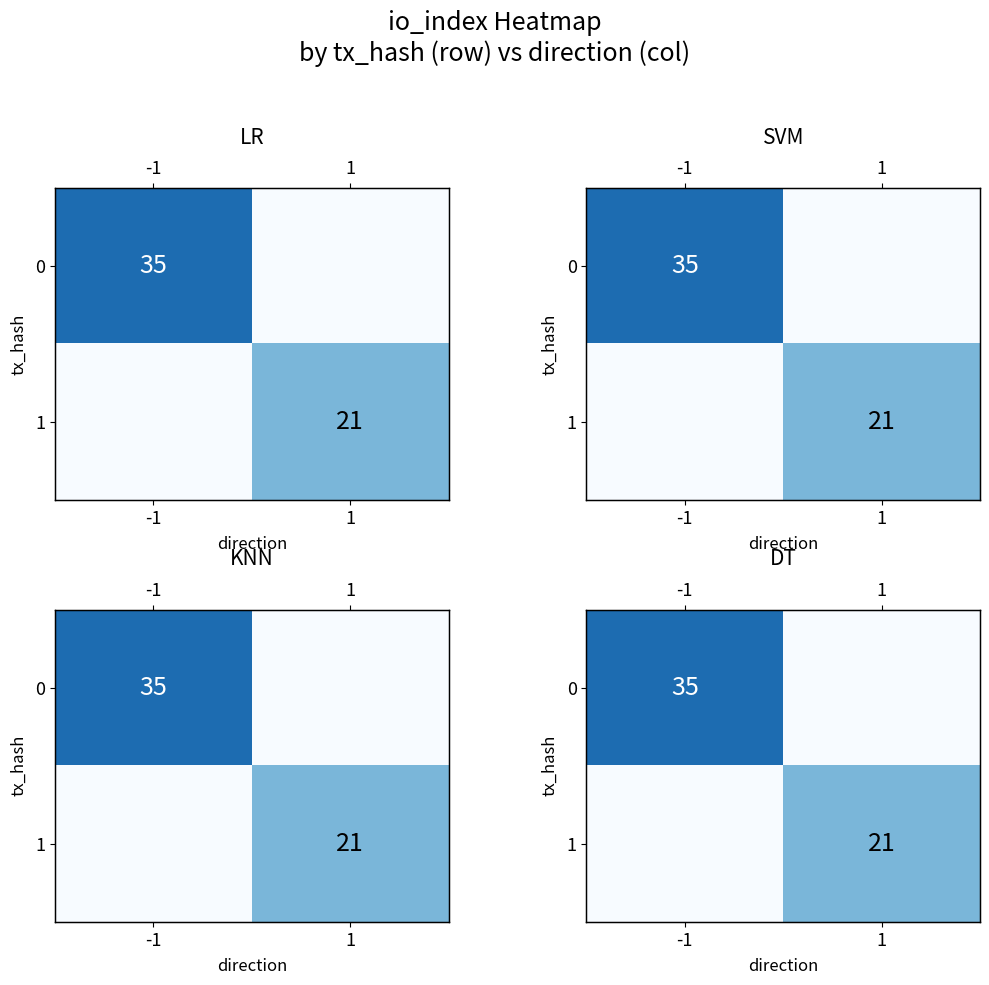

Between 1 and -1, which is larger?

-1